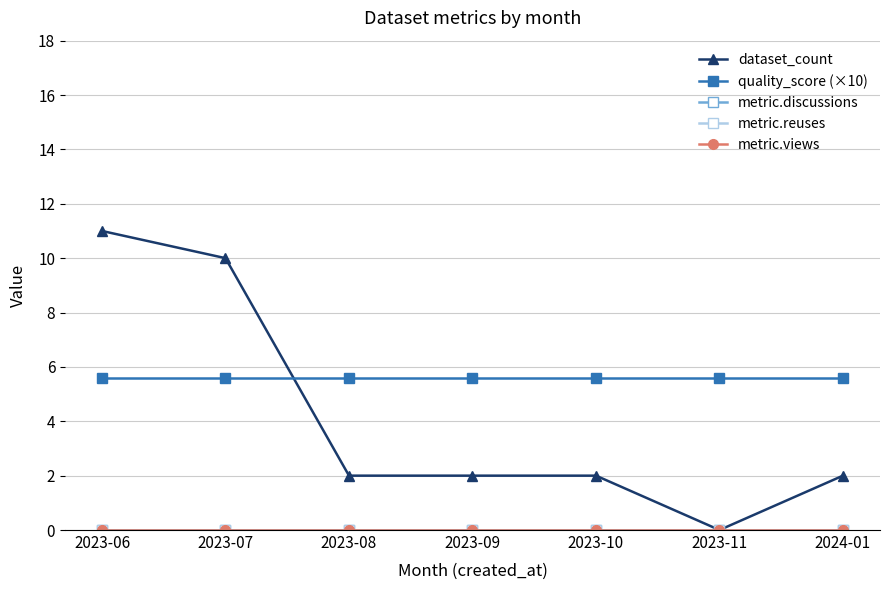

Reading left to right, what are all the values shown in this chart?

dataset_count: 2023-06=11.0	2023-07=10.0	2023-08=2.0	2023-09=2.0	2023-10=2.0	2023-11=0.0	2024-01=2.0
quality_score (×10): 2023-06=5.6	2023-07=5.6	2023-08=5.6	2023-09=5.6	2023-10=5.6	2023-11=5.6	2024-01=5.6
metric.discussions: 2023-06=0.0	2023-07=0.0	2023-08=0.0	2023-09=0.0	2023-10=0.0	2023-11=0.0	2024-01=0.0
metric.reuses: 2023-06=0.0	2023-07=0.0	2023-08=0.0	2023-09=0.0	2023-10=0.0	2023-11=0.0	2024-01=0.0
metric.views: 2023-06=0.0	2023-07=0.0	2023-08=0.0	2023-09=0.0	2023-10=0.0	2023-11=0.0	2024-01=0.0